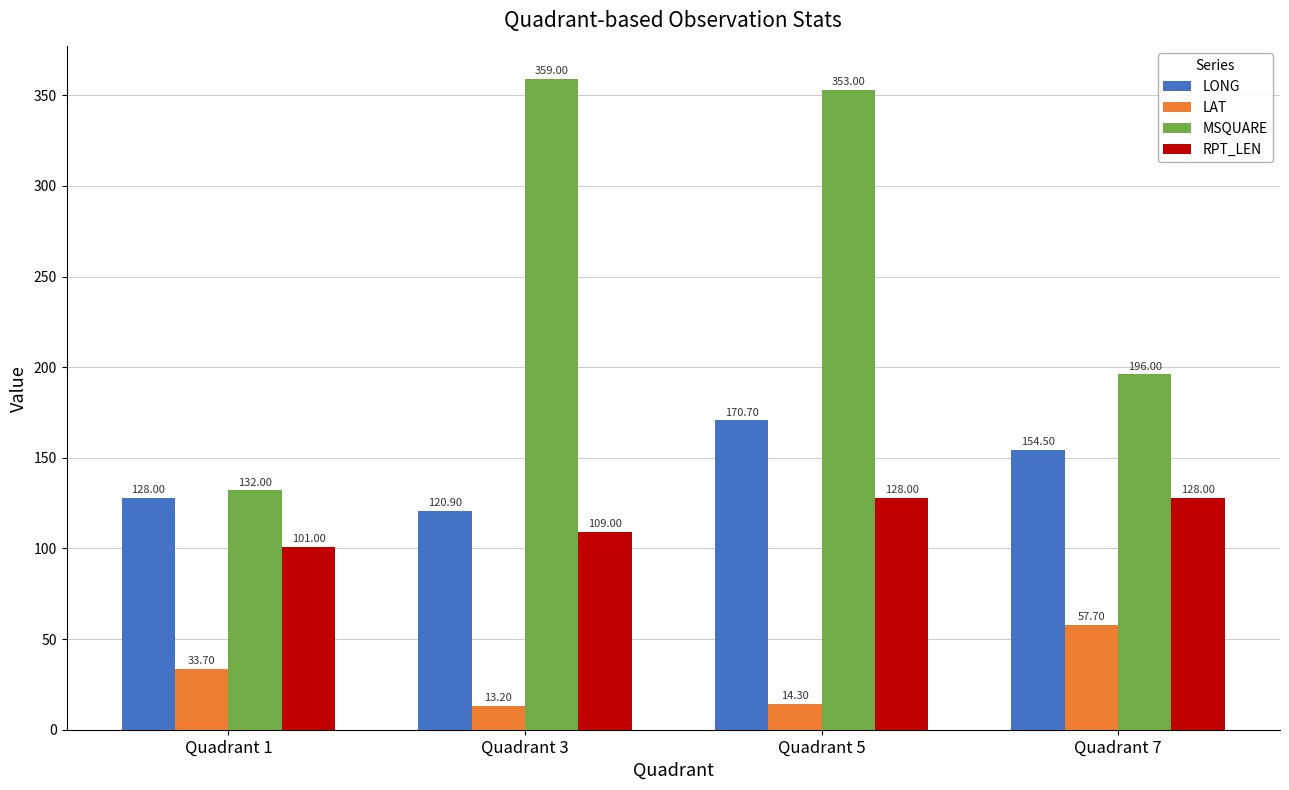

At which label does LAT first exceed 33?

Quadrant 1